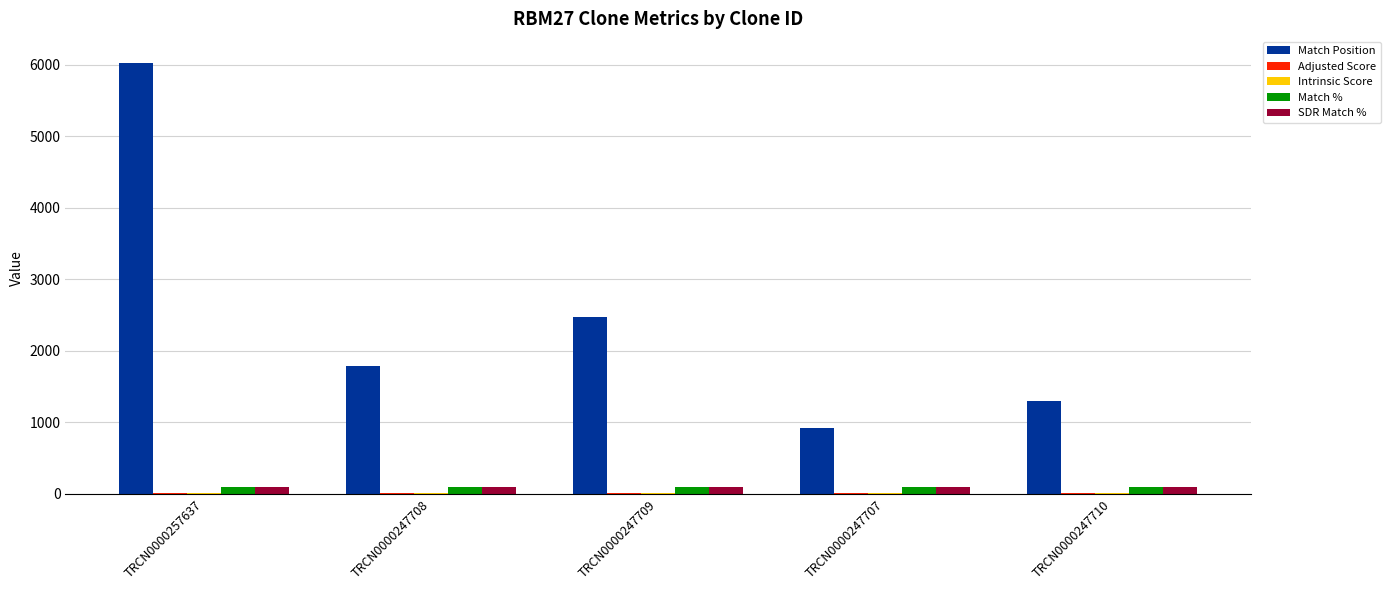

What is the maximum value shown in the chart?

6020.0